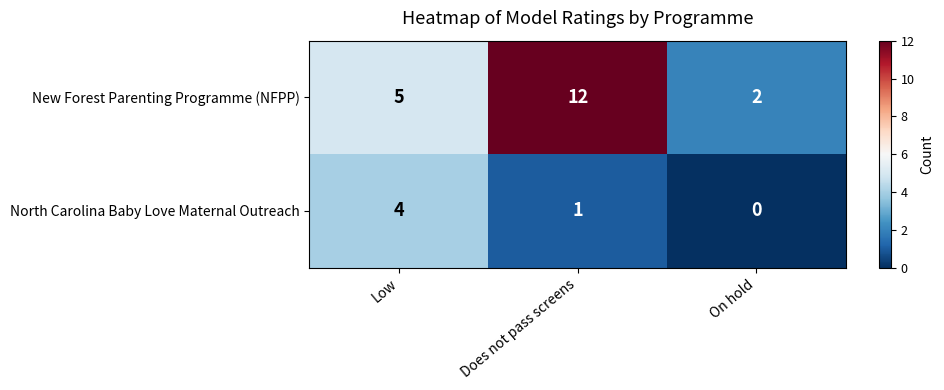

What is the sum of the New Forest Parenting Programme (NFPP) values at Low and Does not pass screens?

17